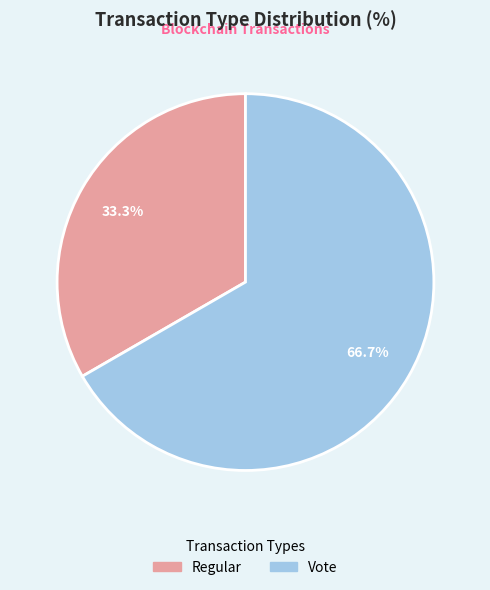

Which category accounts for the majority?

Vote